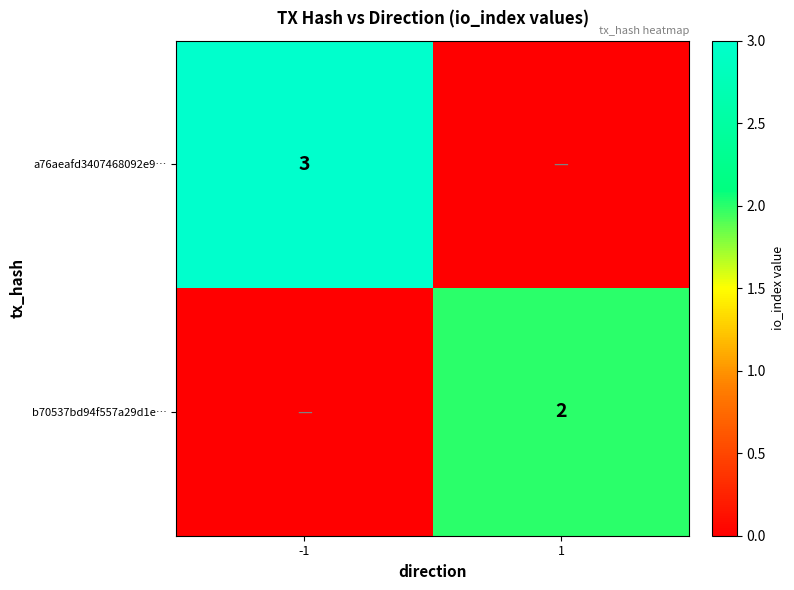

The a76aeafd3407468092e9… series shows 2 at -1. True or false?

False